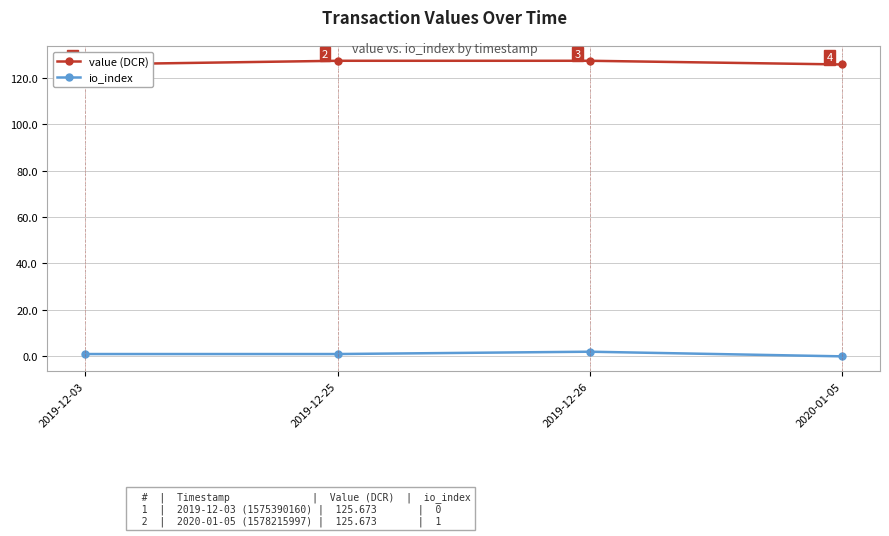

What is the label of the 3rd point from the right?

2019-12-25